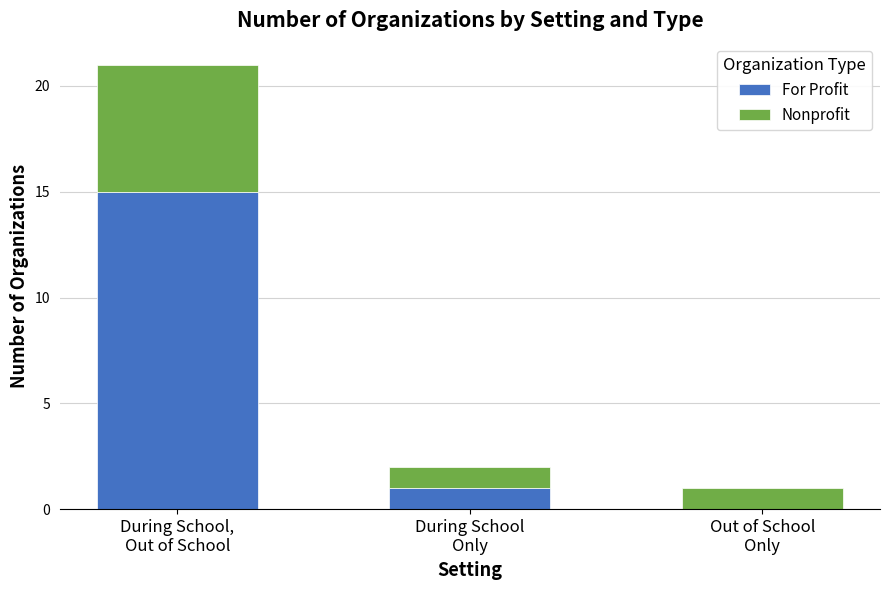

What is the highest value of the For Profit series?

15